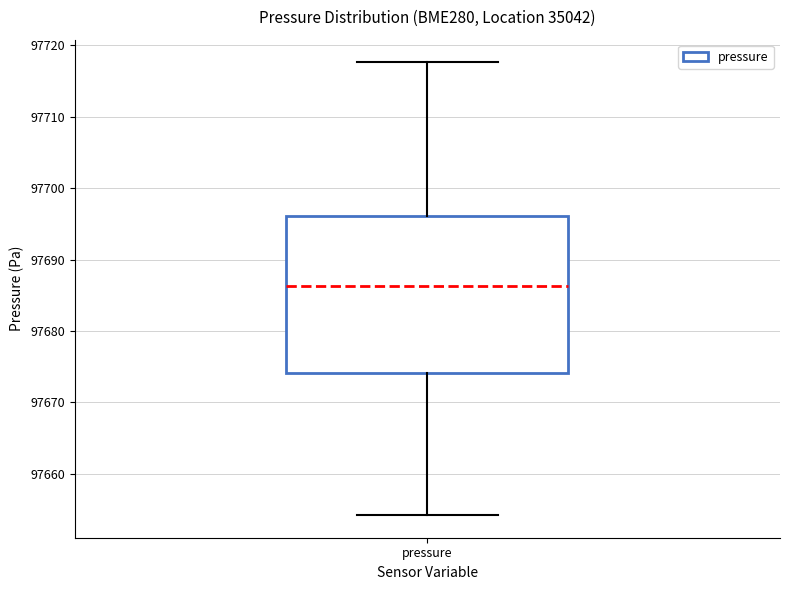

Transcribe this box plot: give where the median line is, the range the box spans, and where the two whiskers end, as read against the y-axis. The values are not printed on the chart, so give them approximately, as read against the axis.

median 97686, box 97674 to 97696, whiskers 97654 to 97718